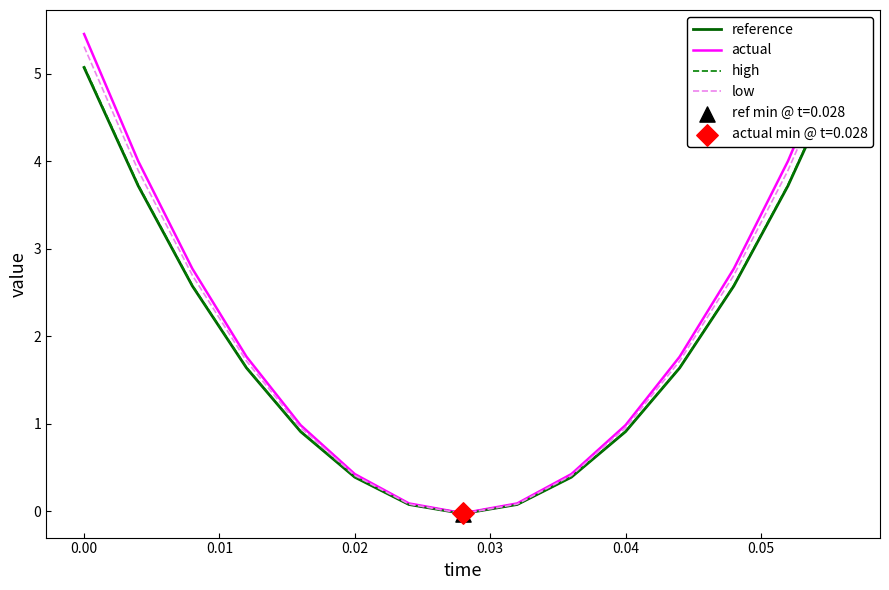

What is the total value across all series at 0.00?

20.9